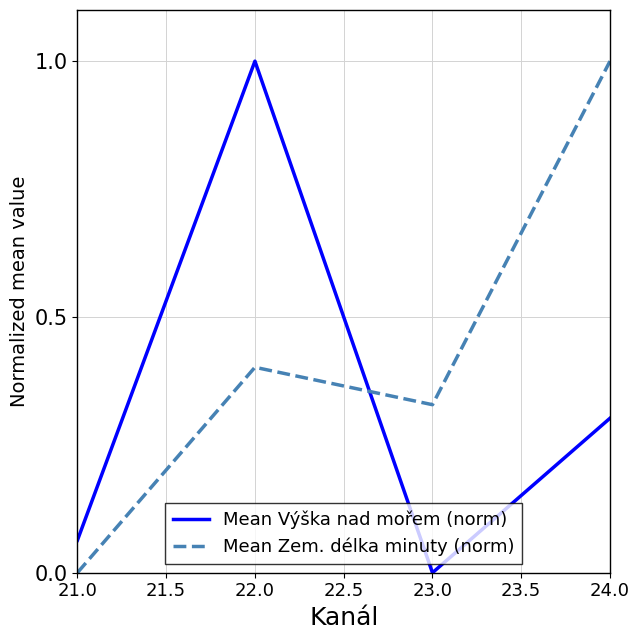

Rank the categories by Mean Výška nad mořem (norm) value from highest to lowest.

22.0, 24.0, 21.0, 23.0